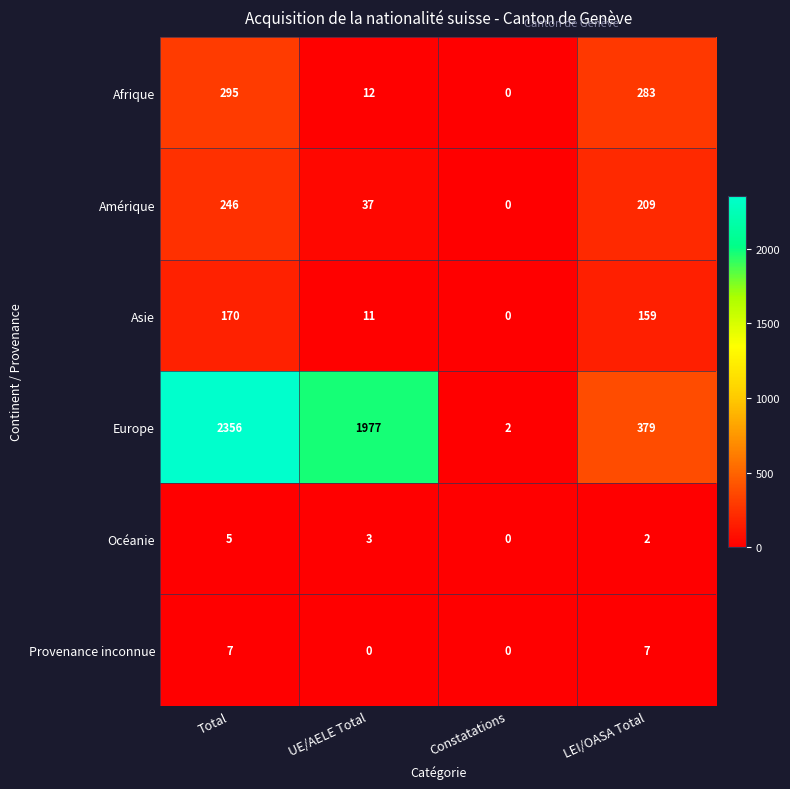

True or false: Provenance inconnue has a value of 7 at LEI/OASA Total.

True